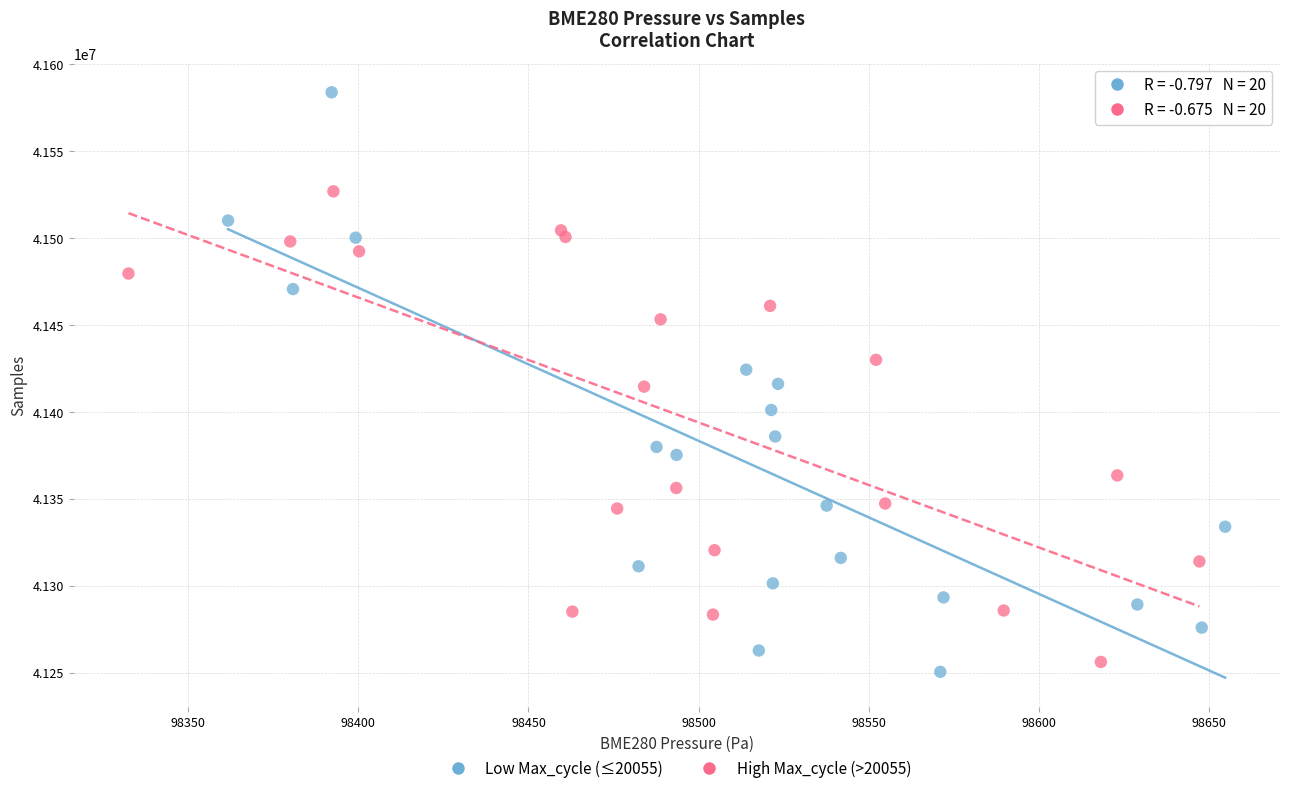

Which series reaches the maximum Y coordinate?

Low Max_cycle (≤20055)